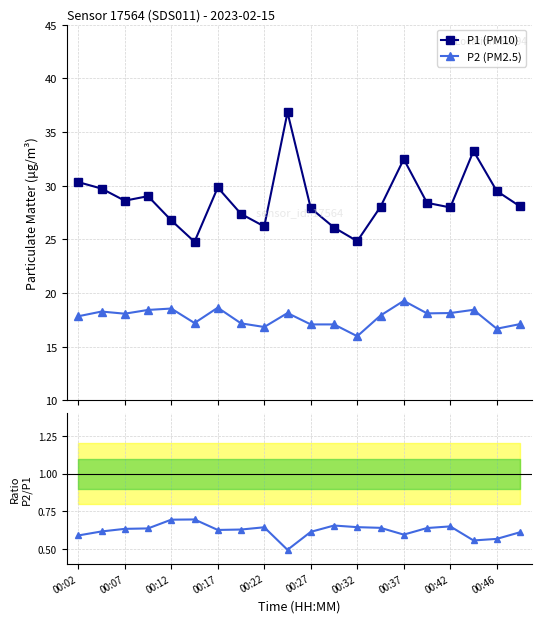

What is the value of the P2 (PM2.5) point at the 8th from the left?

17.2